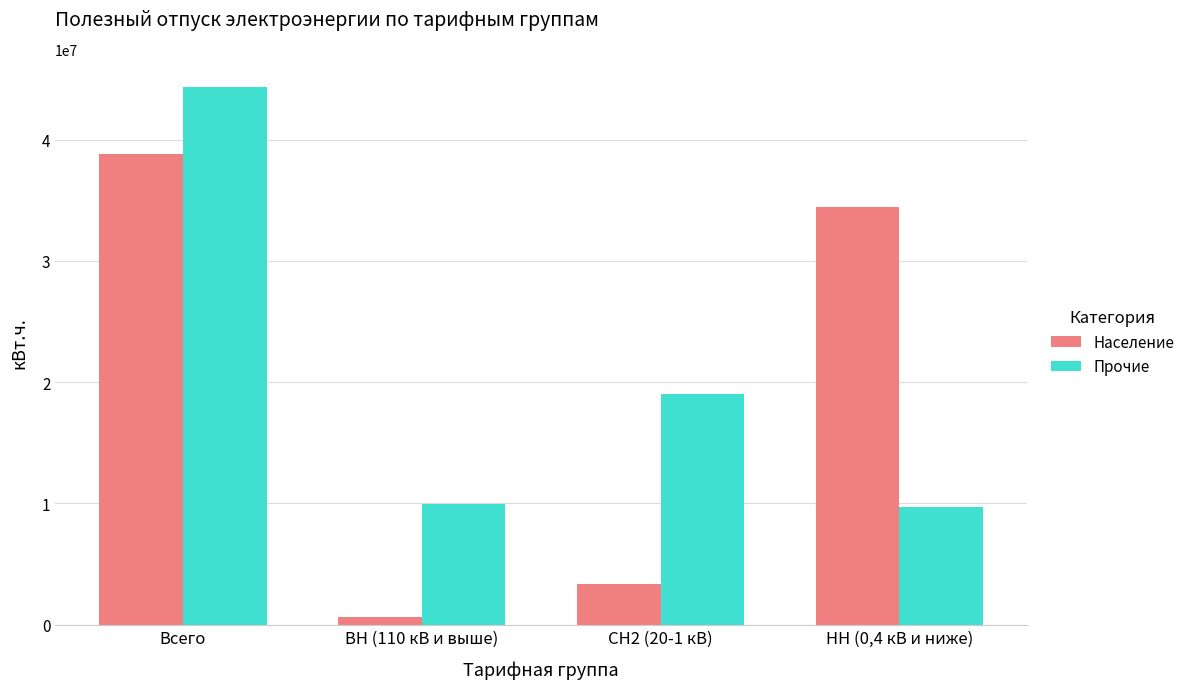

What are all the series names shown in the legend?

Население, Прочие